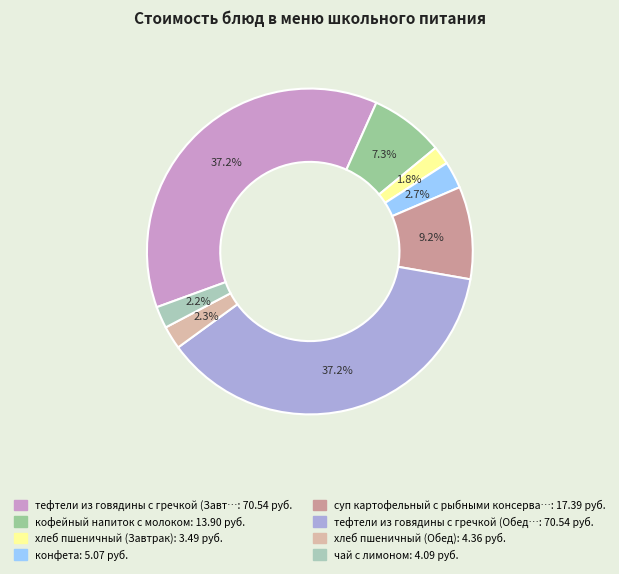

How many segments does this pie chart have?

8